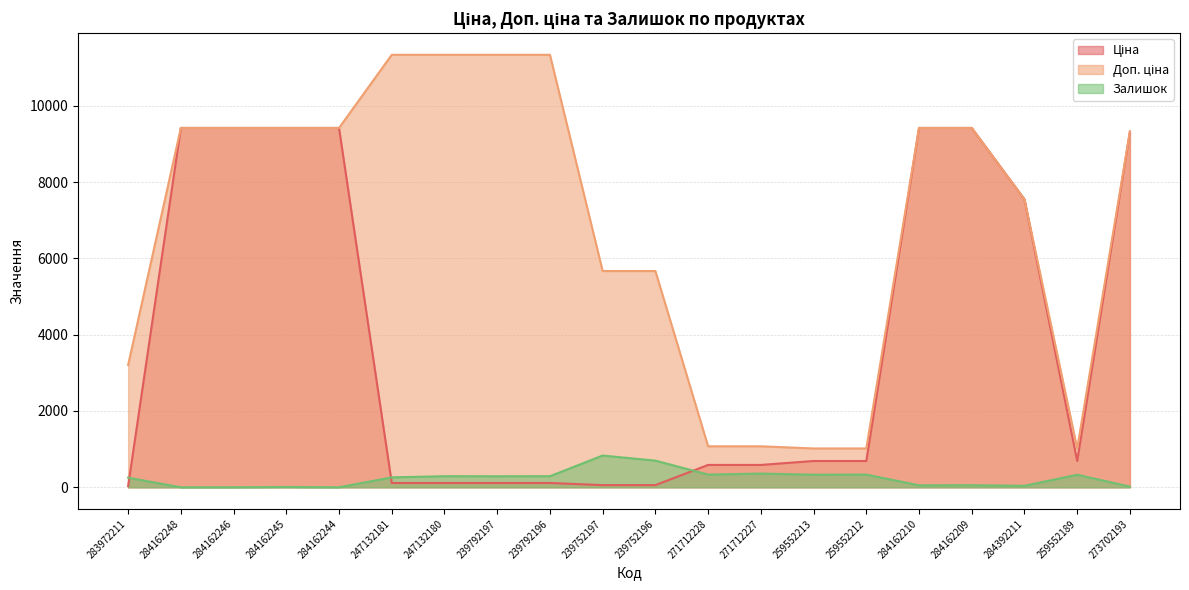

Which series has the largest total across all categories?

Доп. ціна